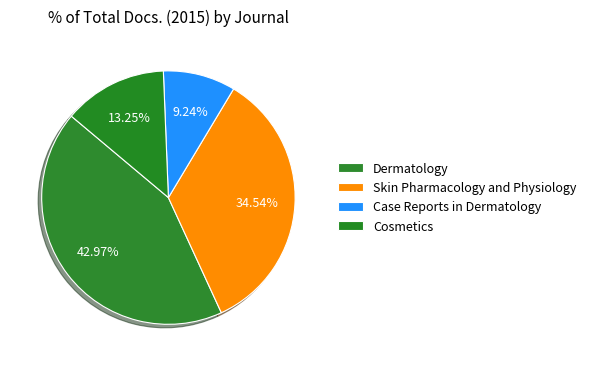

Count the number of slices in the pie.

4